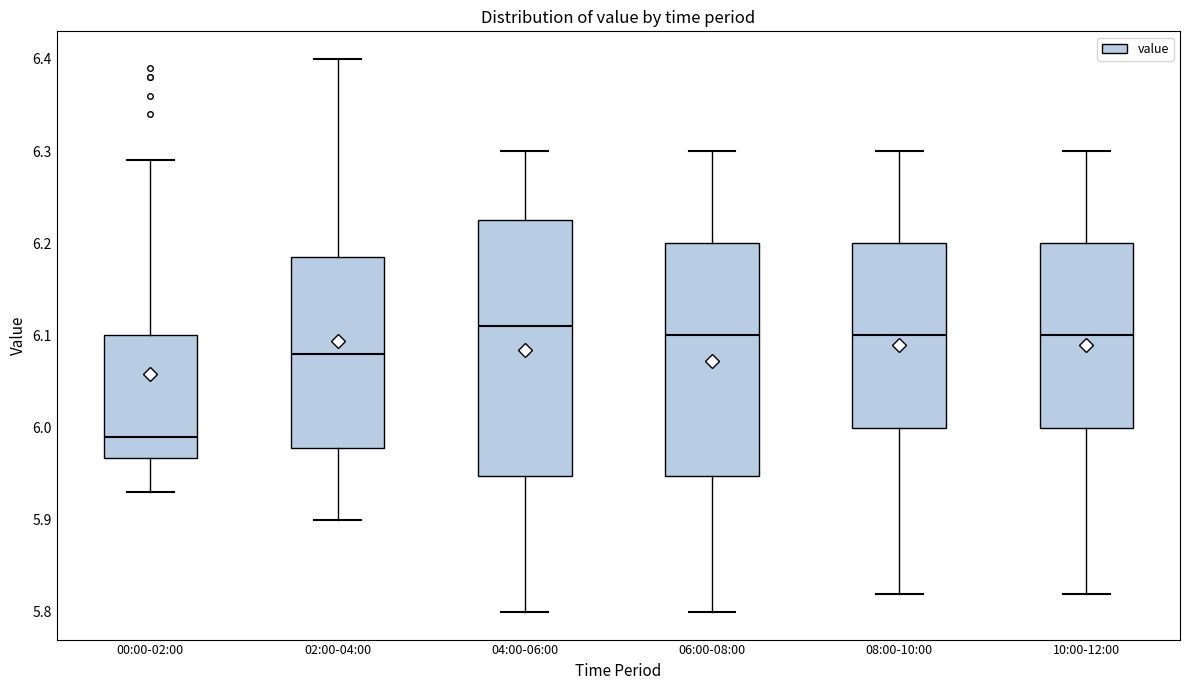

Reading left to right, transcribe this box plot: for each box, give where its median line is, the range the box spans, and where its two whiskers end, as read against the y-axis. The values are not printed on the chart, so give them approximately, as read against the axis.

00:00-02:00: median 5.99, box 5.97 to 6.10, whiskers 5.93 to 6.29
02:00-04:00: median 6.08, box 5.98 to 6.19, whiskers 5.90 to 6.40
04:00-06:00: median 6.11, box 5.95 to 6.23, whiskers 5.80 to 6.30
06:00-08:00: median 6.10, box 5.95 to 6.20, whiskers 5.80 to 6.30
08:00-10:00: median 6.10, box 6.00 to 6.20, whiskers 5.82 to 6.30
10:00-12:00: median 6.10, box 6.00 to 6.20, whiskers 5.82 to 6.30